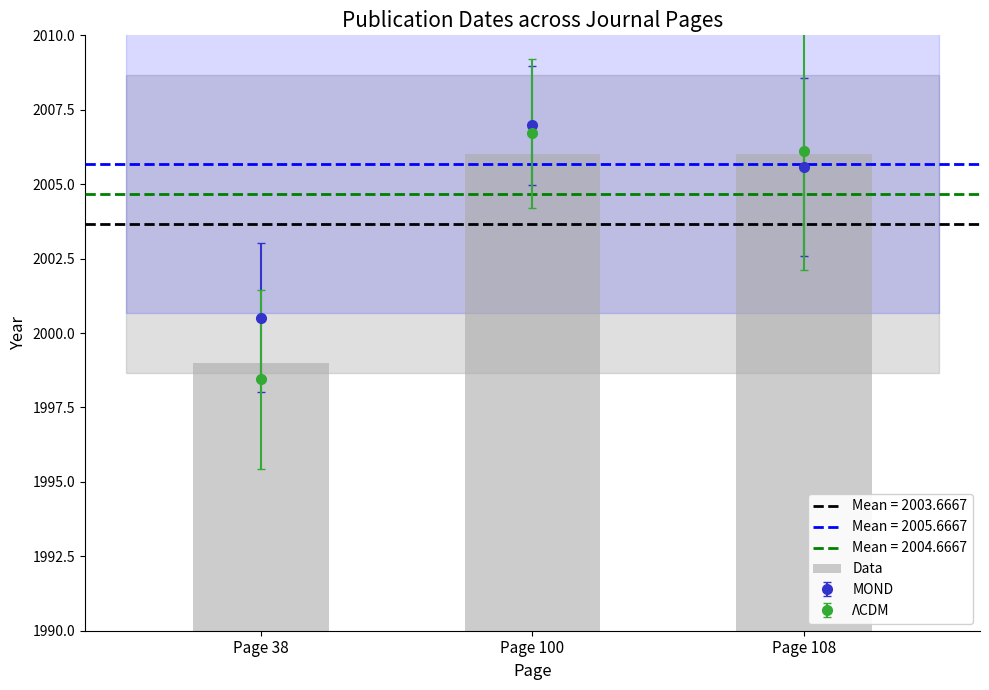

Where is the data nearest to the value 2002?

Page 38